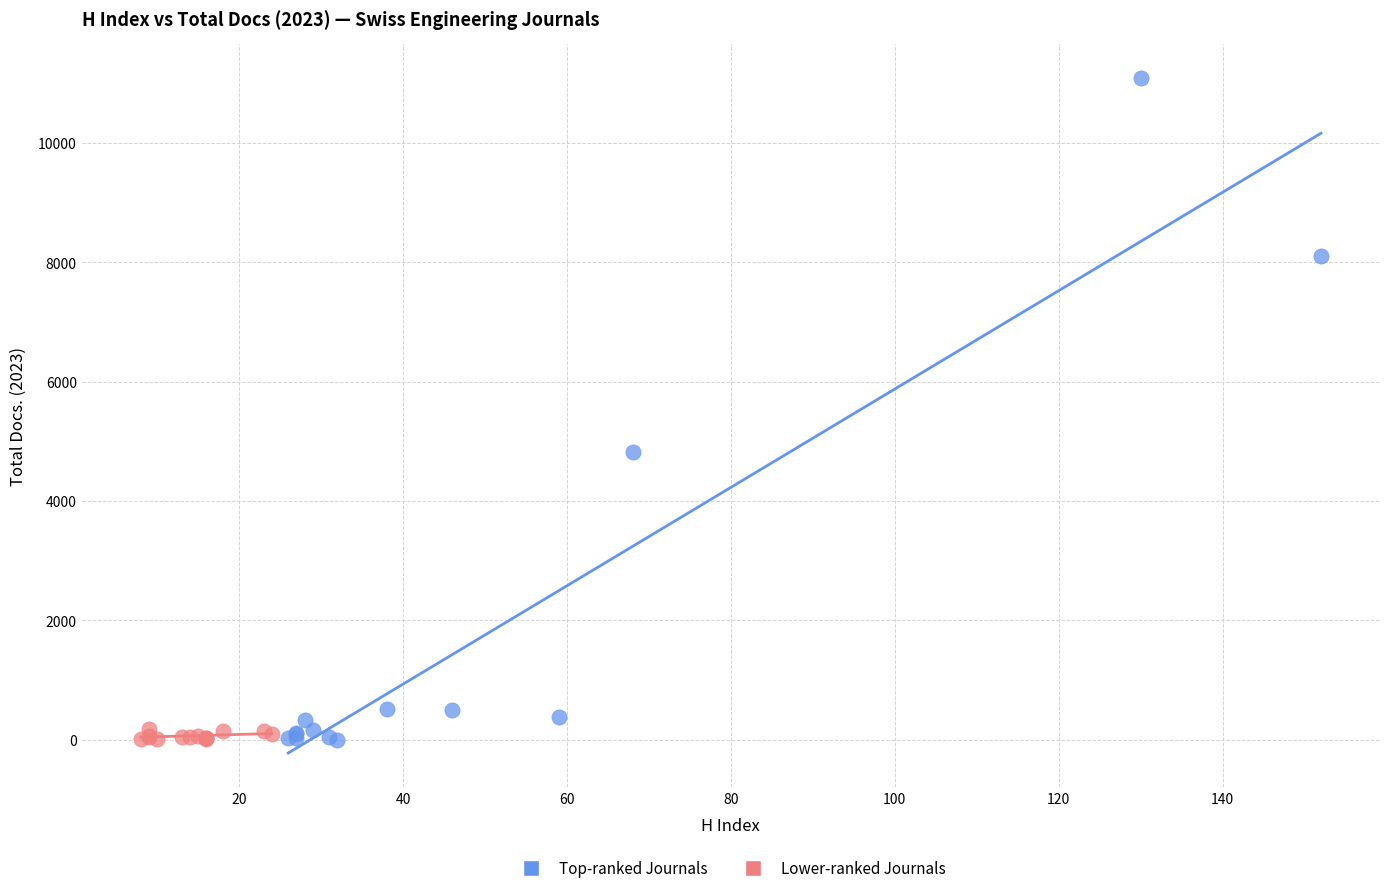

Which series has the largest Y range (max minus min)?

Top-ranked Journals